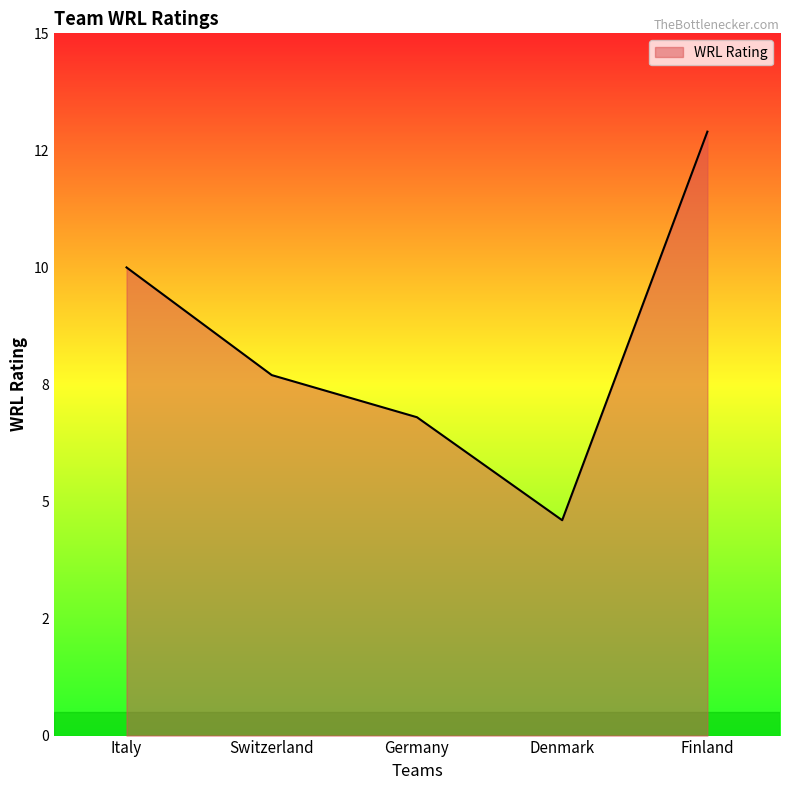

Reading left to right, transcribe all the data shown in this chart.

Italy=10.0	Switzerland=7.7	Germany=6.8	Denmark=4.6	Finland=12.9